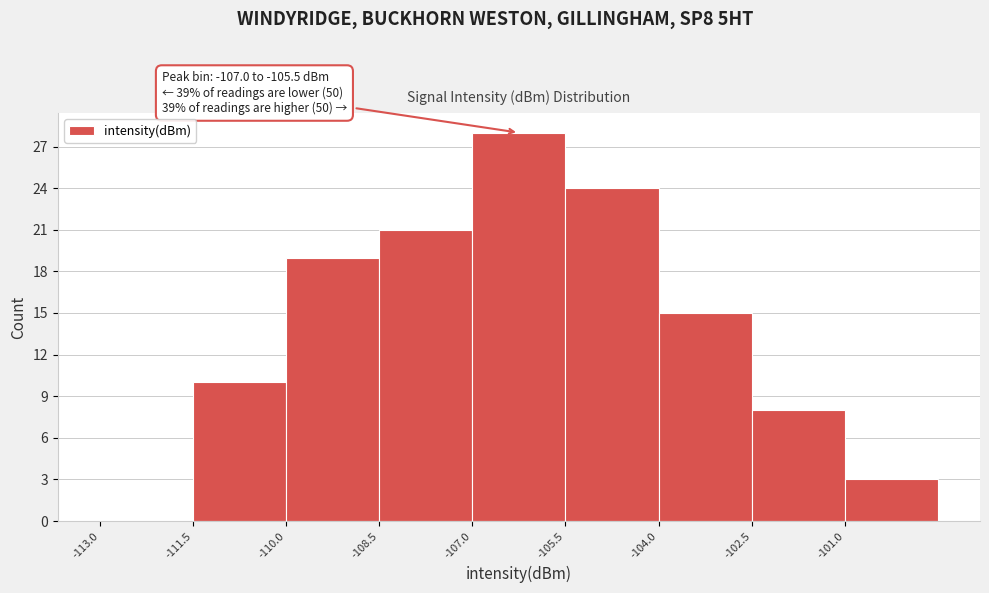

Over which range of the x-axis is the bar tallest?

-107.0 to -105.5